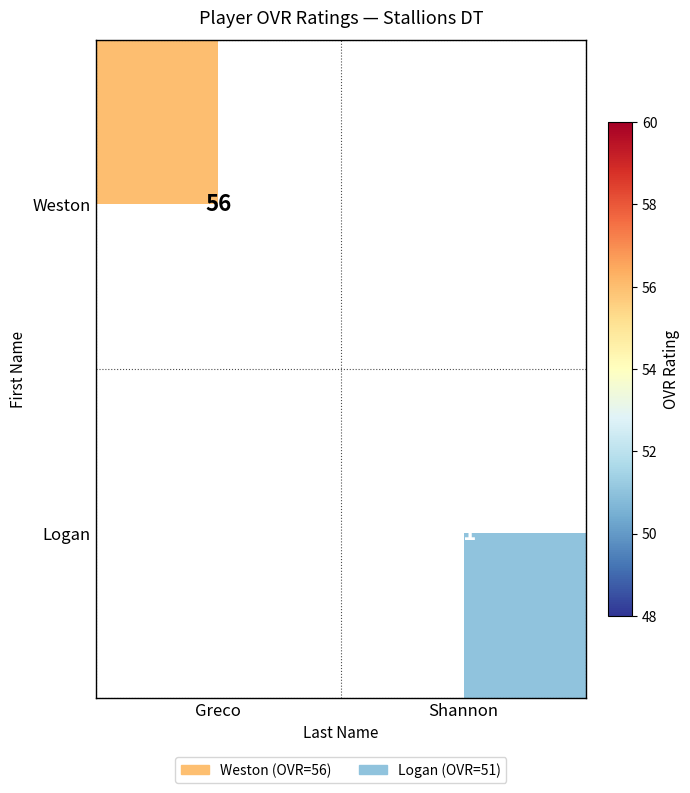

Which category has the lowest value across all series?

Shannon